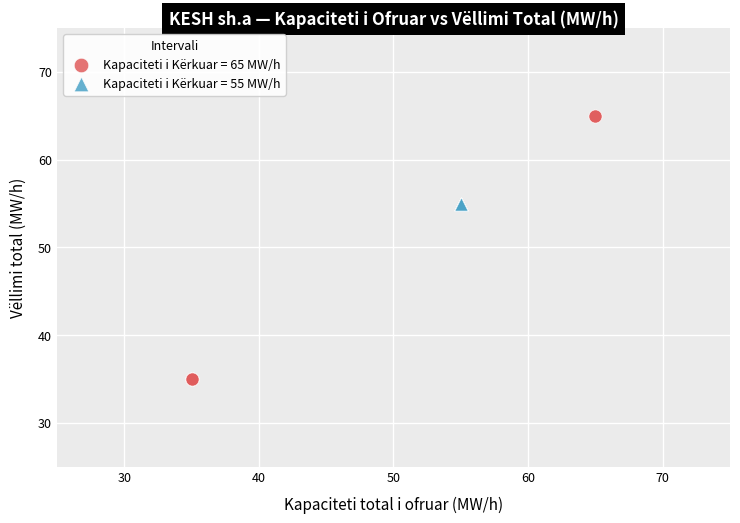

Which series contains the highest Y value?

Kapaciteti i Kërkuar = 65 MW/h